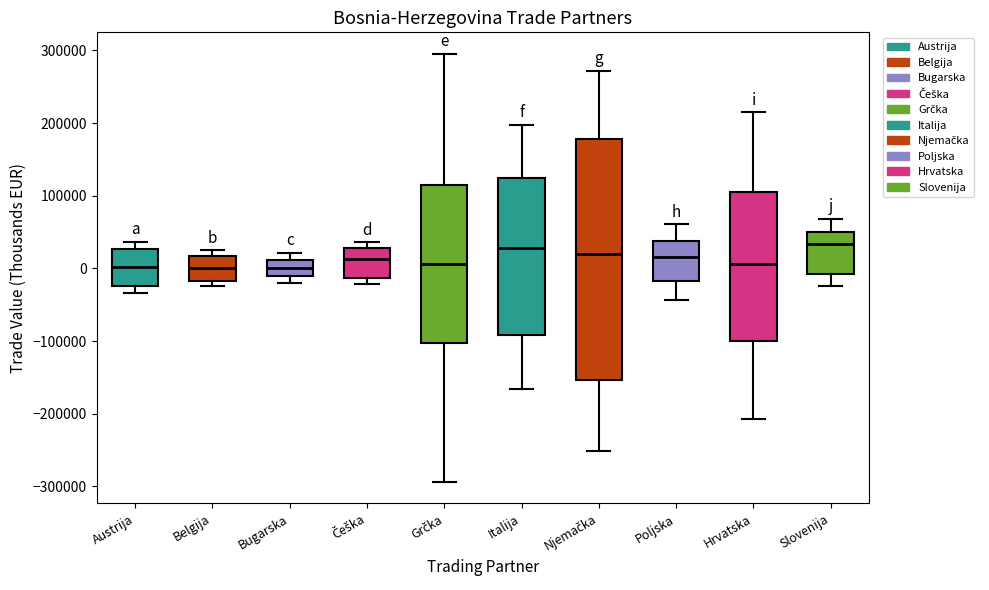

Reading left to right, read every box against the y-axis: the position of its median line, the range the box covers, and the ends of its whiskers. The values are not printed on the chart, so give them approximately, as read against the axis.

Austrija: median 0, box -20000 to 30000, whiskers -30000 to 40000
Belgija: median 0, box -20000 to 20000, whiskers -20000 (just below the box's lower edge) to 20000 (just above the box's upper edge)
Bugarska: median 0, box -10000 to 10000, whiskers -20000 to 20000
Češka: median 10000, box -10000 to 30000, whiskers -20000 to 40000
Grčka: median 10000, box -100000 to 110000, whiskers -290000 to 300000
Italija: median 30000, box -90000 to 120000, whiskers -170000 to 200000
Njemačka: median 20000, box -150000 to 180000, whiskers -250000 to 270000
Poljska: median 20000, box -20000 to 40000, whiskers -40000 to 60000
Hrvatska: median 10000, box -100000 to 110000, whiskers -210000 to 210000
Slovenija: median 30000, box -10000 to 50000, whiskers -20000 to 70000